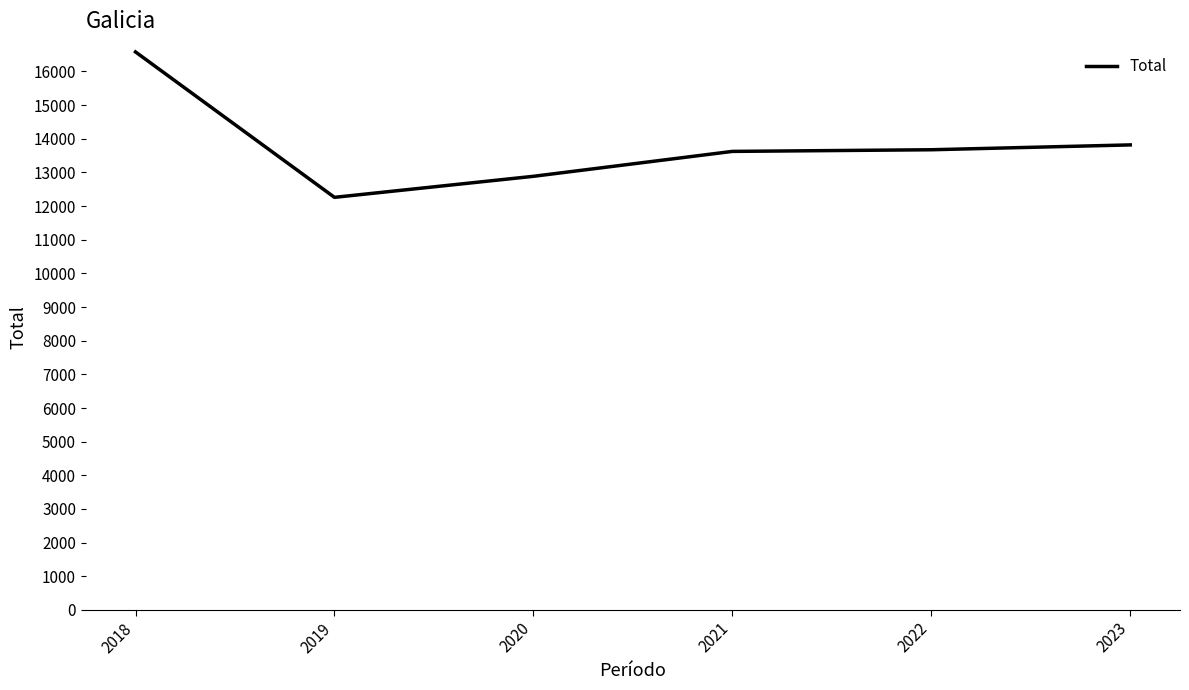

What is the change in value from 2019 to 2022?

+1414